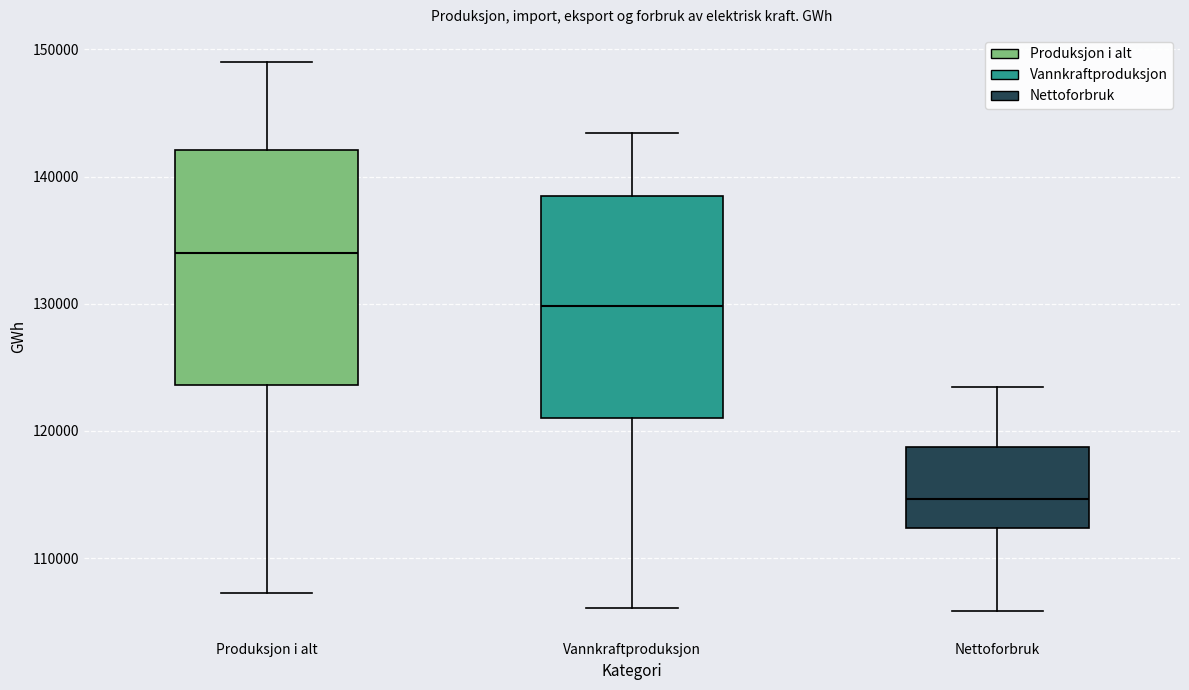

Which box is the tallest, from its lower edge to its upper edge?

Produksjon i alt